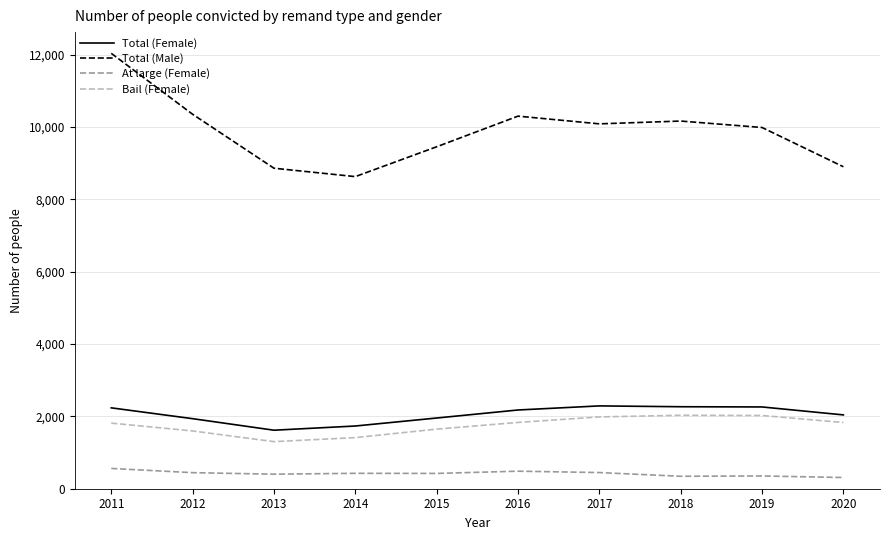

True or false: Total (Male) and At large (Female) cross at least once.

False